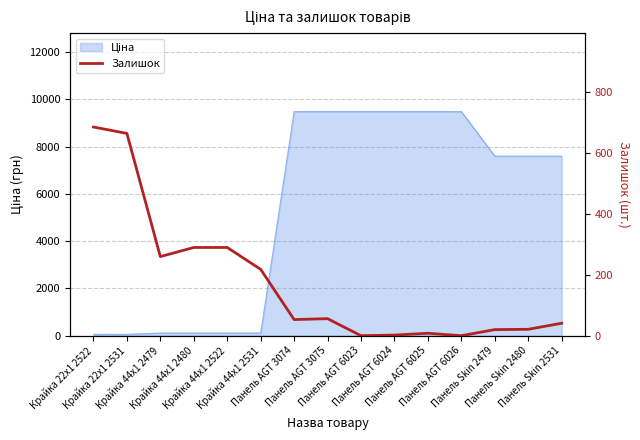

At which label is the value closest to 343?

Крайка 44x1 2480